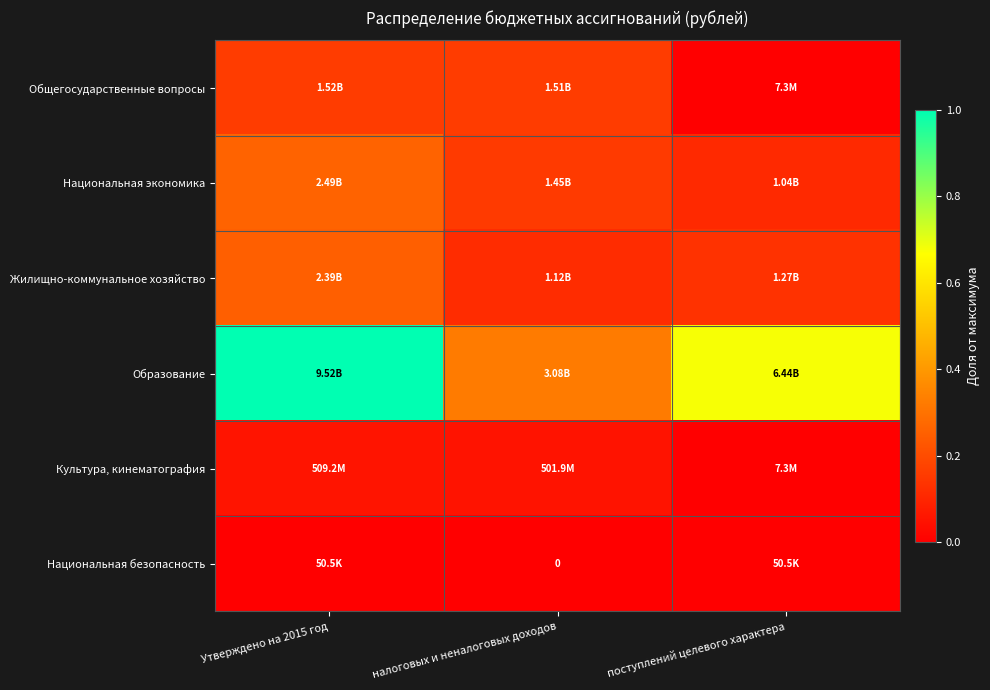

What is the highest value of the Культура, кинематография series?

0.1